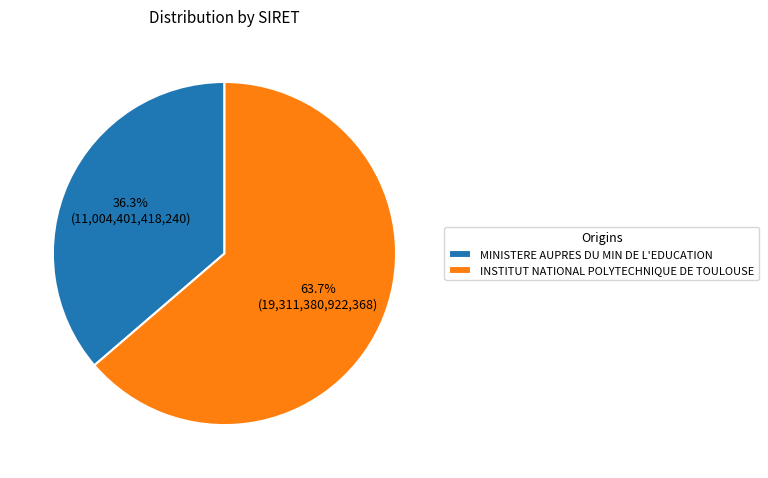

To the nearest percent, what is the combined percentage of INSTITUT NATIONAL POLYTECHNIQUE DE TOULOUSE and MINISTERE AUPRES DU MIN DE L'EDUCATION?

100%